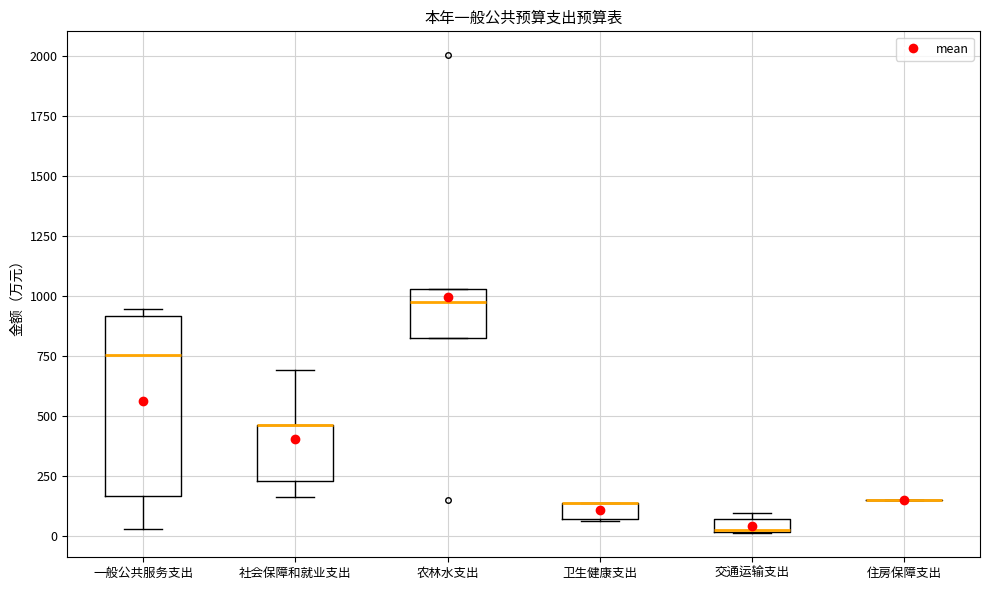

Where is the upper edge of the box for 交通运输支出 on the y-axis? The values are not printed on the chart, so give them approximately, as read against the axis.

50